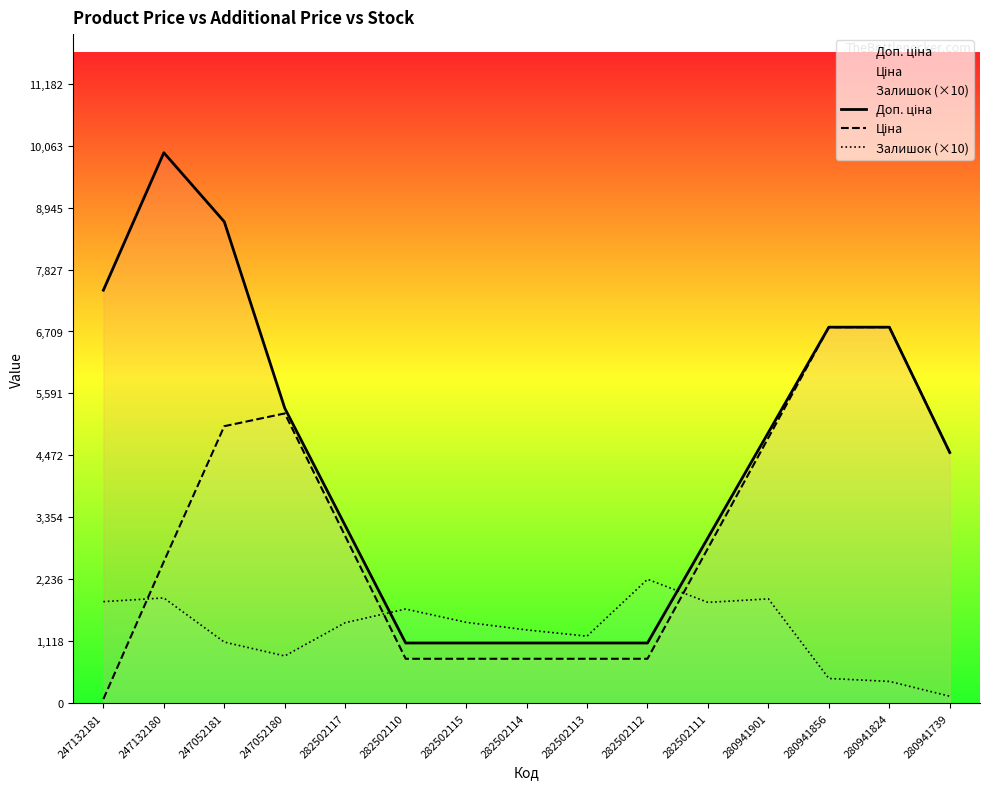

What value does the Залишок (×10) series have at 282502110?

1700.0